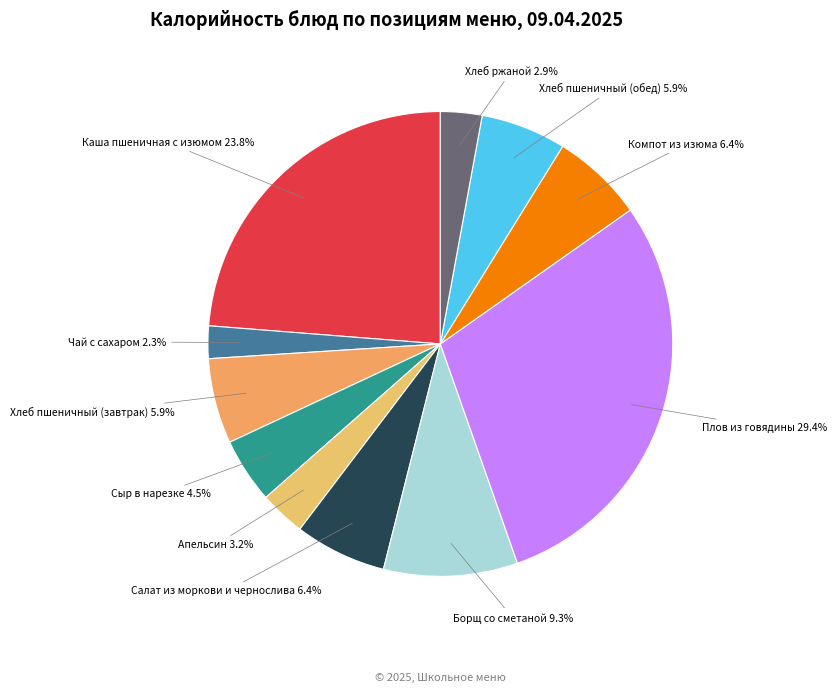

Between Борщ со сметаной and Апельсин, which is larger?

Борщ со сметаной